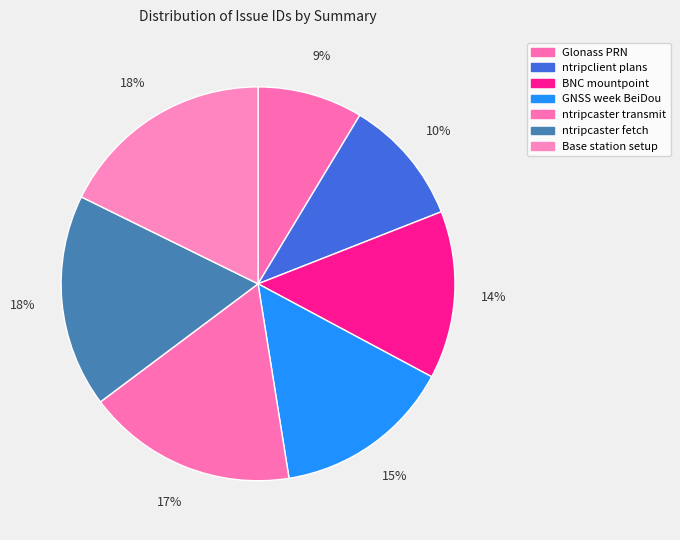

Is there any slice that represents more than half of the pie?

No